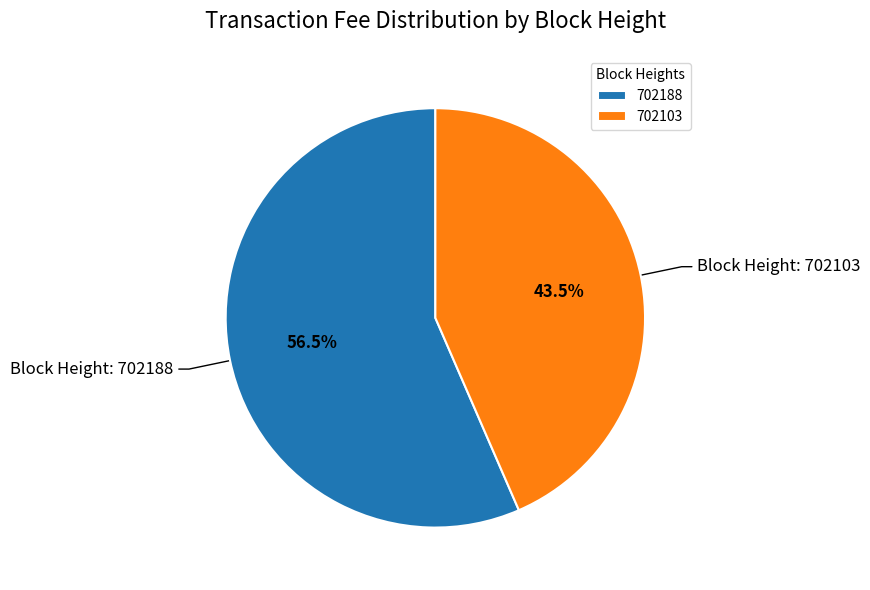

Is it true that 702188 is 68% of the pie?

False